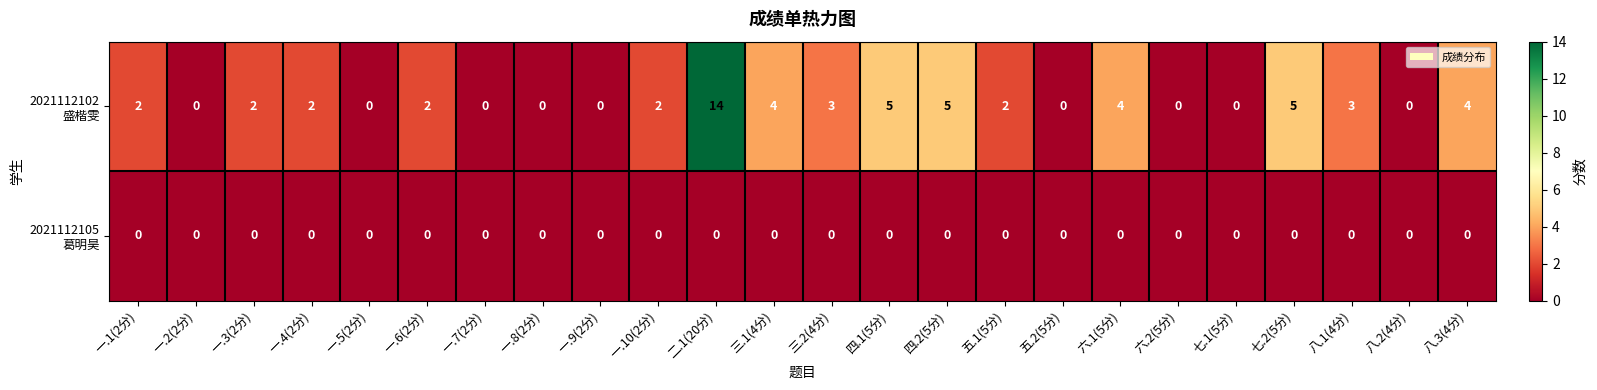

What is the spread (max minus min) of values at 四.2(5分)?

5